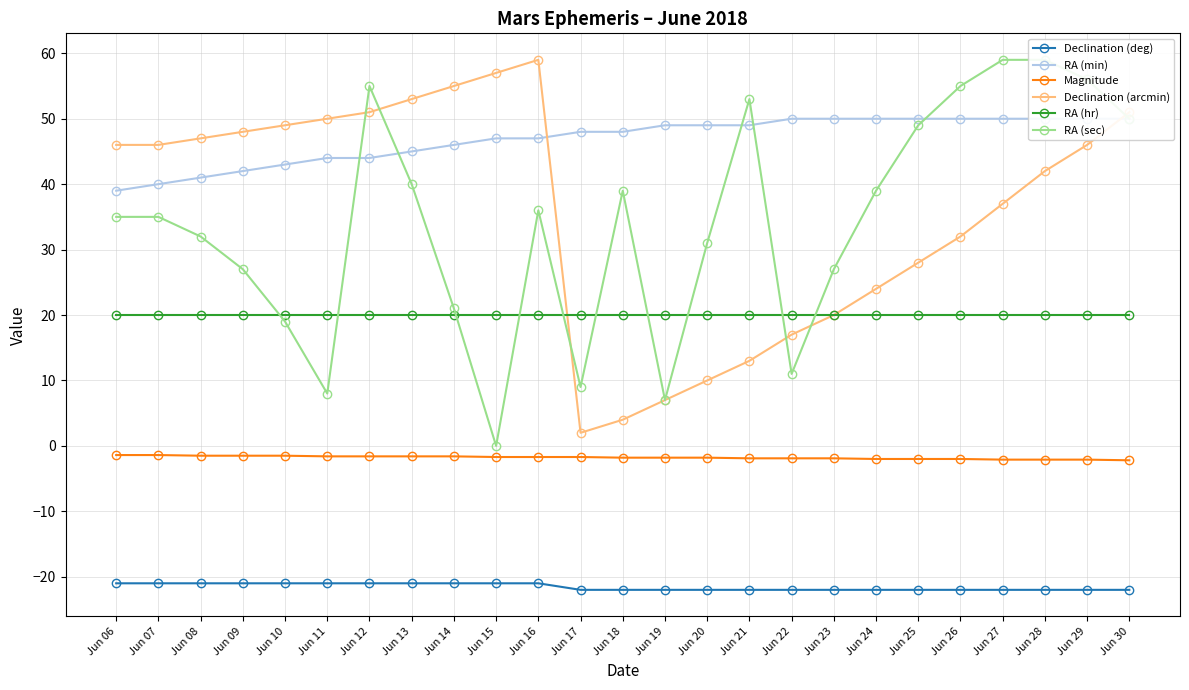

How many lines are shown in the chart?

6